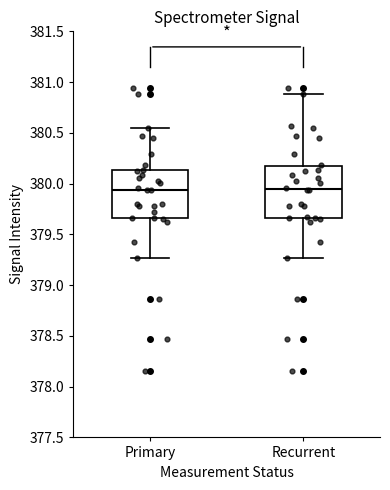

Reading left to right, transcribe this box plot: for each box, give where its median line is, the range the box spans, and where its two whiskers end, as read against the y-axis. The values are not printed on the chart, so give them approximately, as read against the axis.

Primary: median 379.95, box 379.65 to 380.15, whiskers 379.25 to 380.55
Recurrent: median 379.95, box 379.65 to 380.15, whiskers 379.25 to 380.90